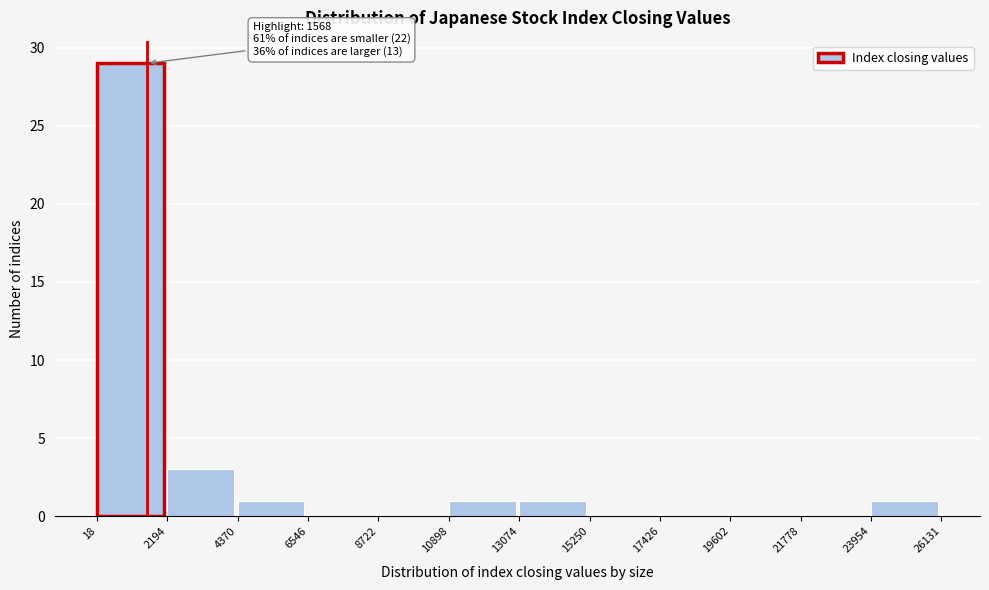

Which range on the x-axis has the tallest bar?

18 to 2194